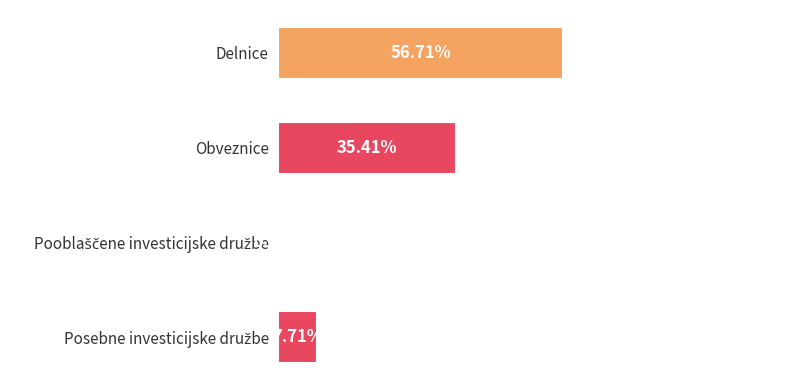

Does the chart contain stacked bars?

No